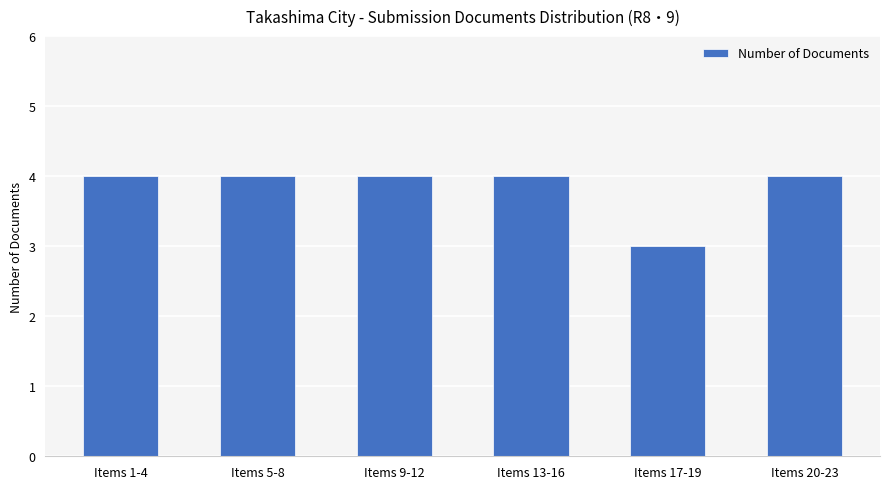

Approximately how many times larger is the value at Items 20-23 compared to Items 17-19?

1.3